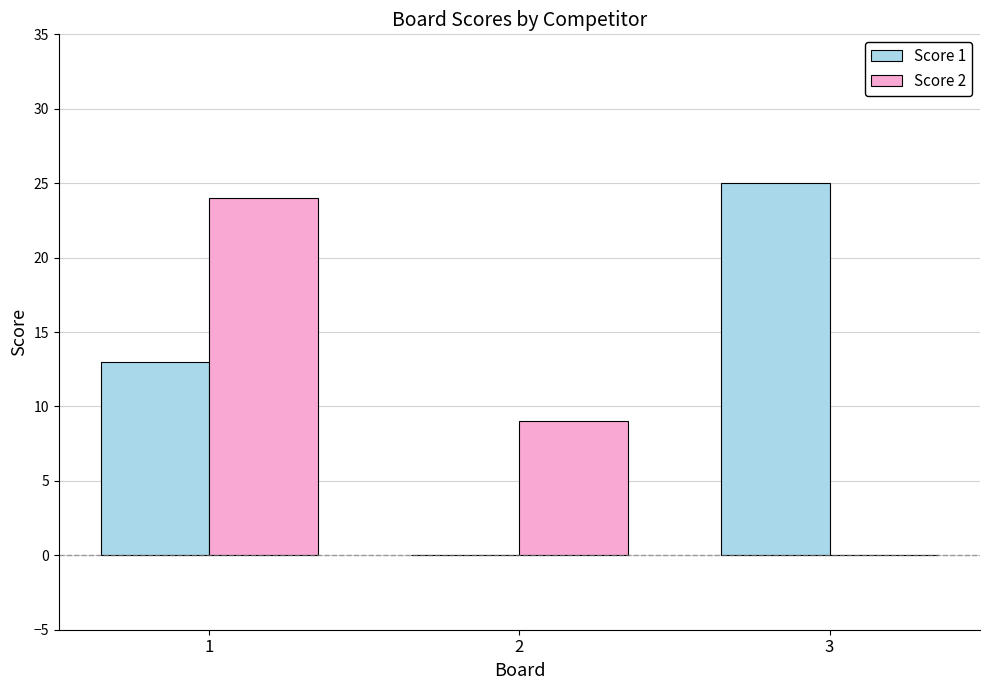

Which series has the largest range (max minus min)?

Score 1